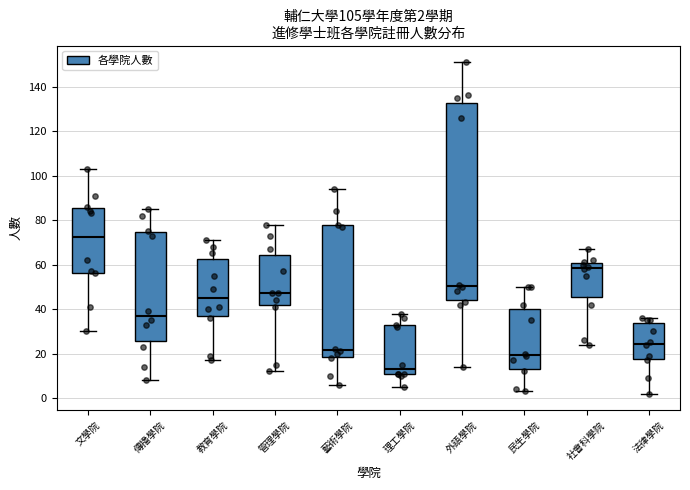

Comparing the boxes themselves (not the whiskers), which one is the tallest?

外語學院